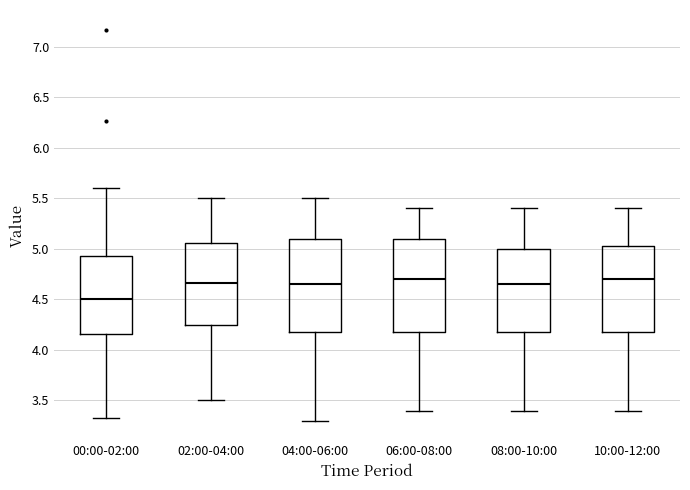

Reading left to right, transcribe this box plot: for each box, give where its median line is, the range the box spans, and where its two whiskers end, as read against the y-axis. The values are not printed on the chart, so give them approximately, as read against the axis.

00:00-02:00: median 4.50, box 4.15 to 4.95, whiskers 3.35 to 5.60
02:00-04:00: median 4.65, box 4.25 to 5.05, whiskers 3.50 to 5.50
04:00-06:00: median 4.65, box 4.20 to 5.10, whiskers 3.30 to 5.50
06:00-08:00: median 4.70, box 4.20 to 5.10, whiskers 3.40 to 5.40
08:00-10:00: median 4.65, box 4.20 to 5.00, whiskers 3.40 to 5.40
10:00-12:00: median 4.70, box 4.20 to 5.05, whiskers 3.40 to 5.40